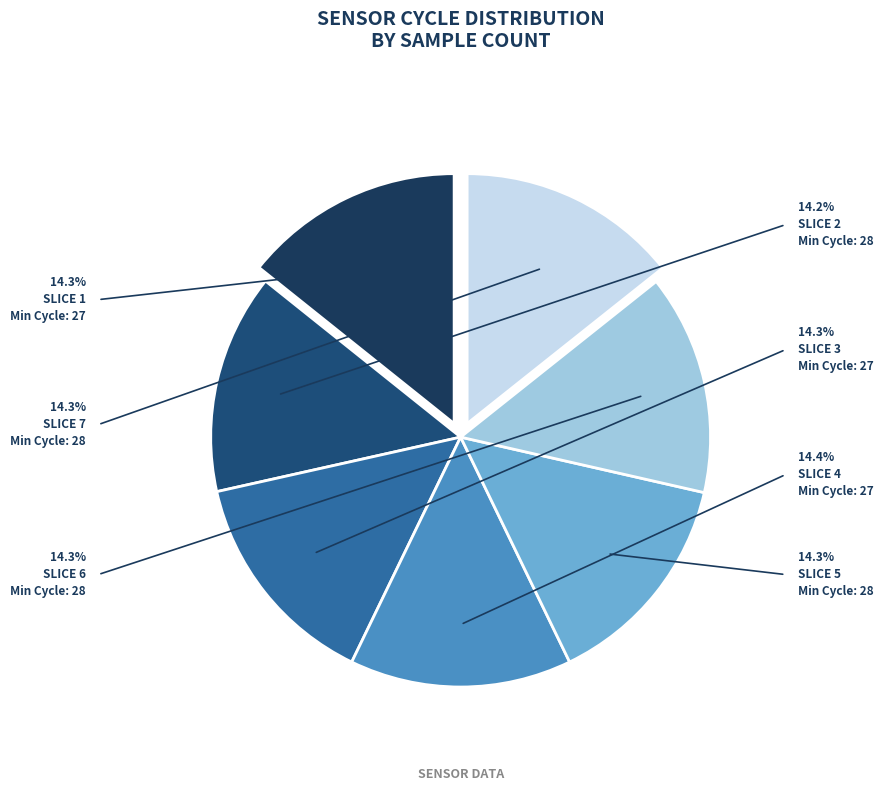

Count the number of slices in the pie.

7